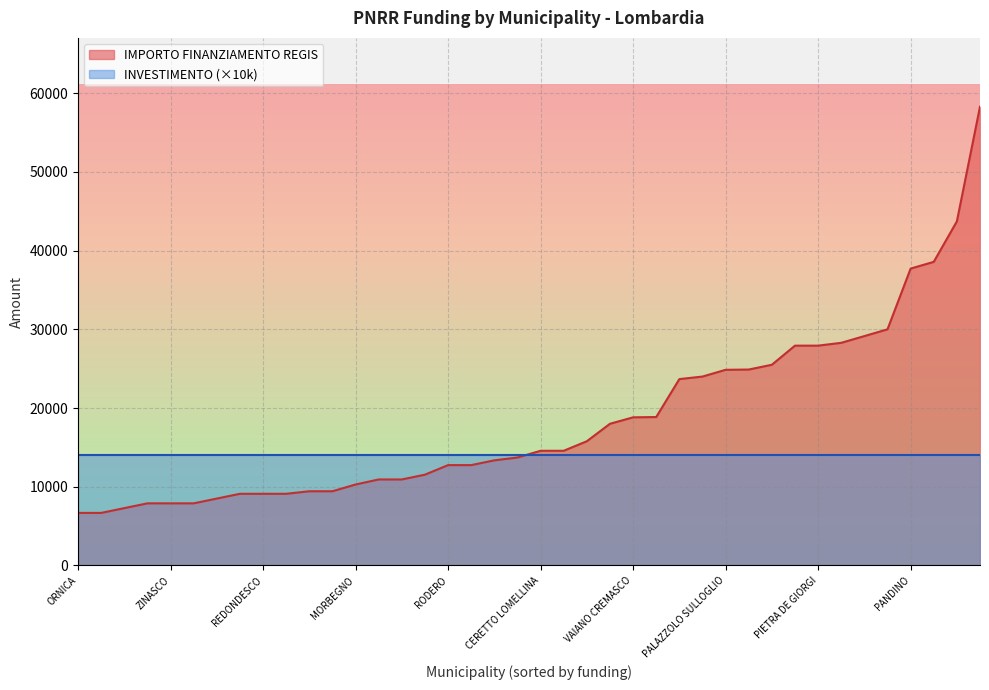

Is it true that IMPORTO FINANZIAMENTO REGIS equals 10332.4 at ROCCA DE GIORGI?

False